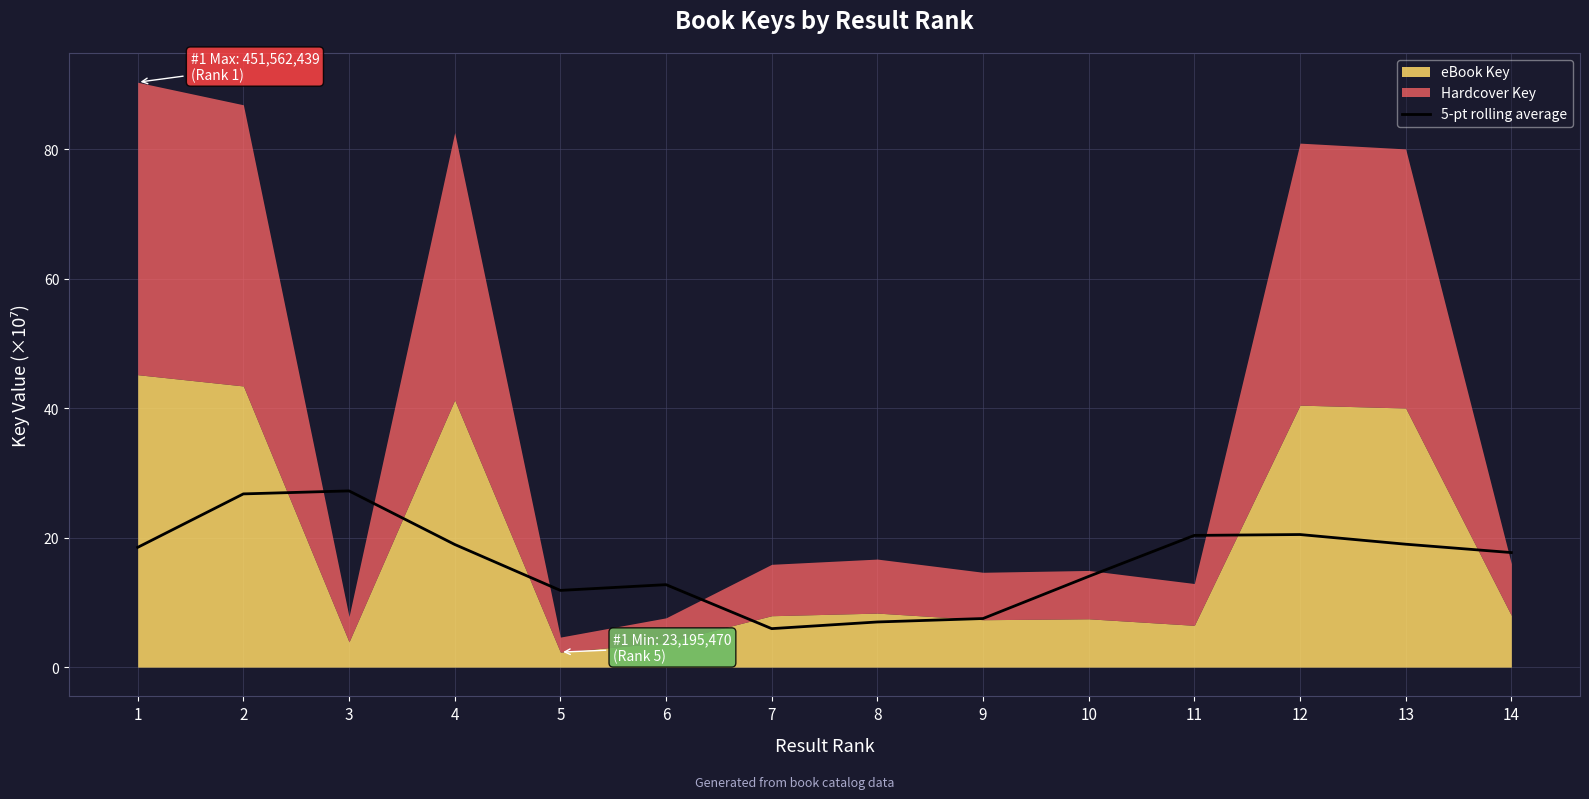

Count the number of categories in the chart.

14